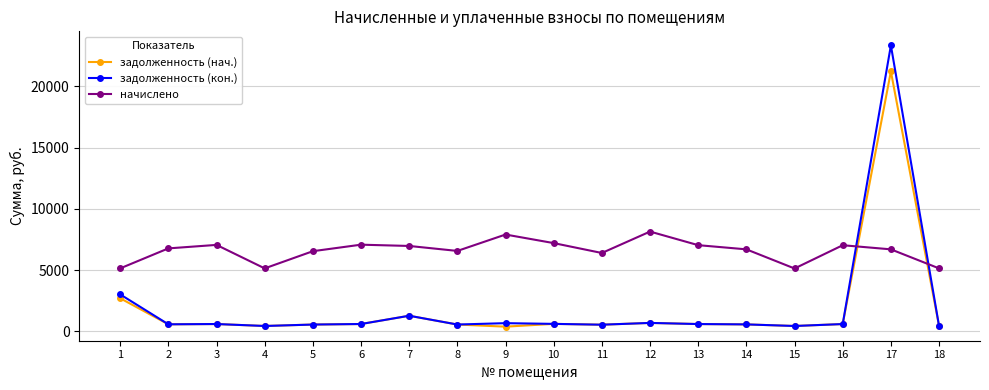

At which category does начислено reach its first local valley?

4